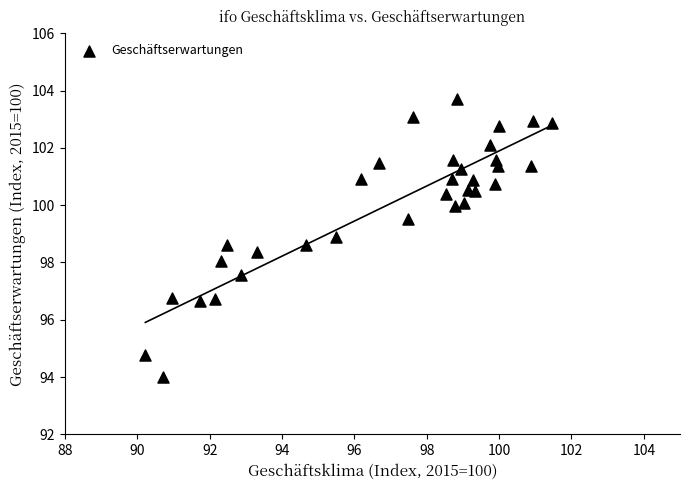

What is the range of Y values (max minus min)?

9.7